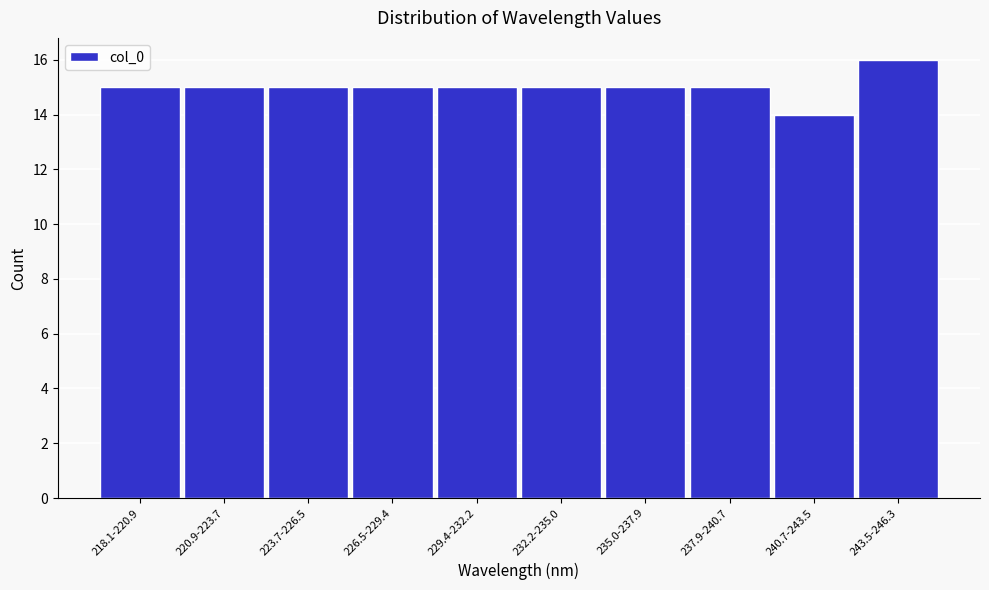

Reading left to right, transcribe all the data shown in this chart.

15	15	15	15	15	15	15	15	14	16